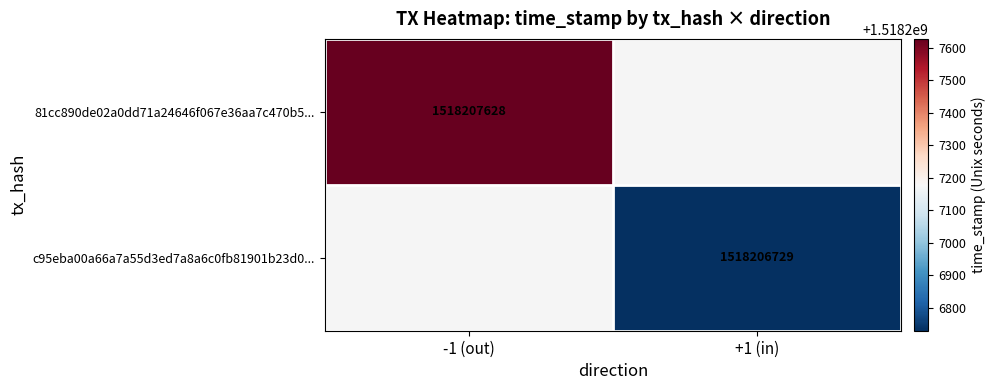

Is the value of c95eba00a66a7a55d3ed7a8a6c0fb81901b23d0 at 0 greater than the value of 81cc890de02a0dd71a24646f067e36aa7c470b5 at 1?

No